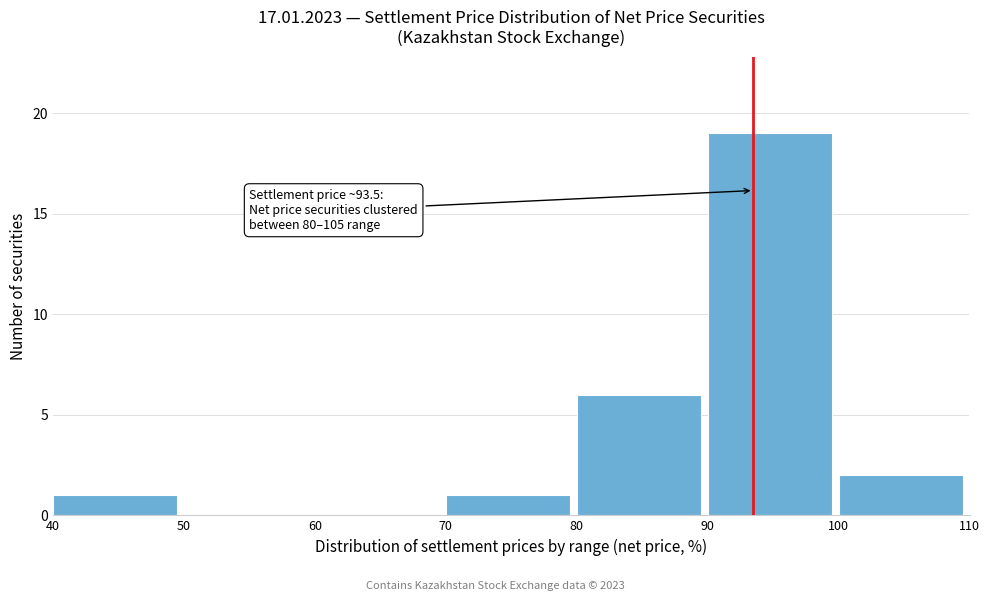

Which range on the x-axis has the tallest bar?

90 to 100